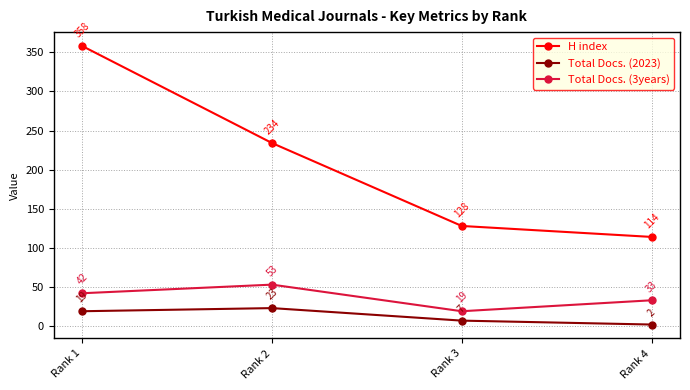

Where is the first local maximum for Total Docs. (3years)?

Rank 2